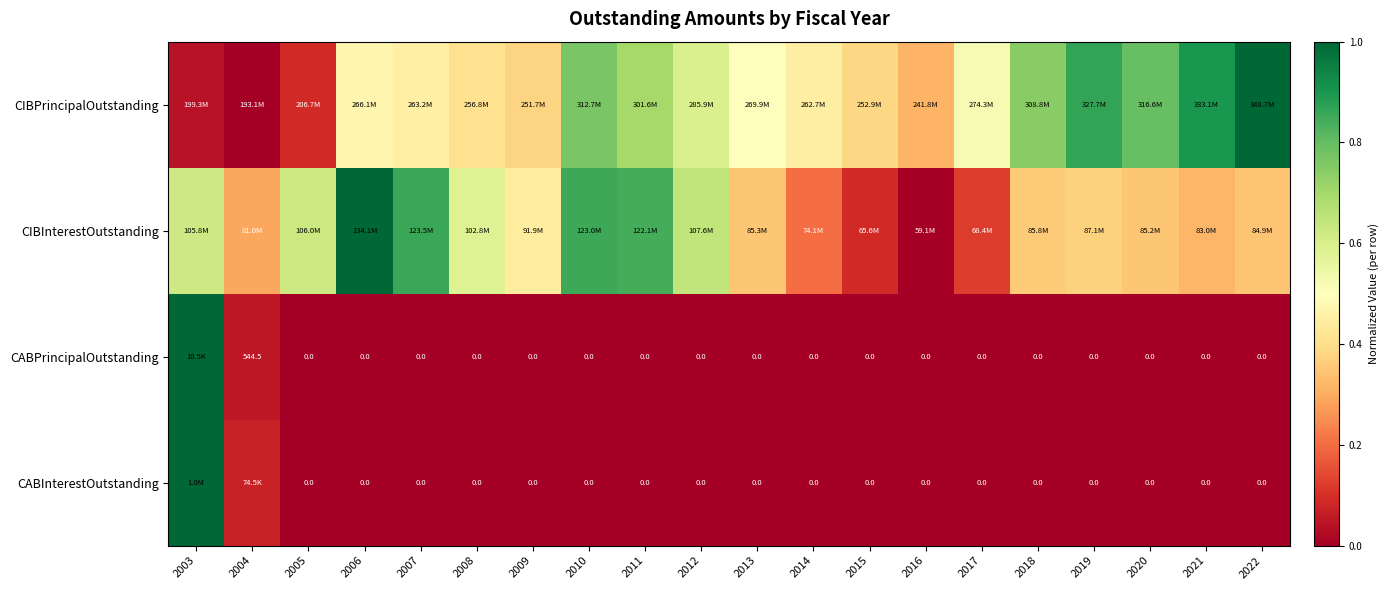

Count the number of categories in the chart.

20